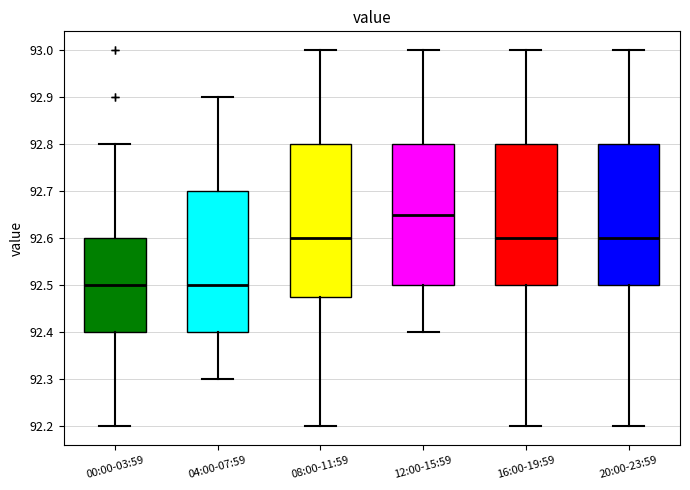

Which box has the highest median line?

12:00-15:59